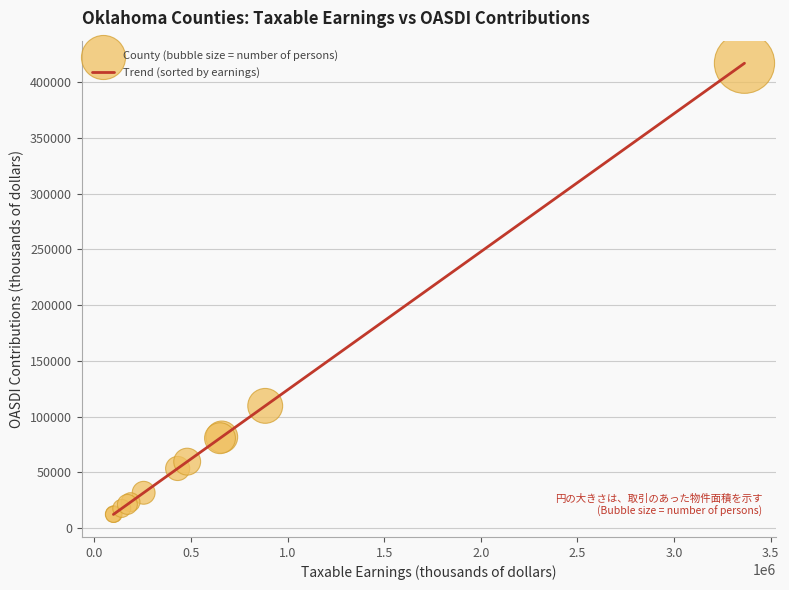

What is the difference between the maximum and minimum values?

404883